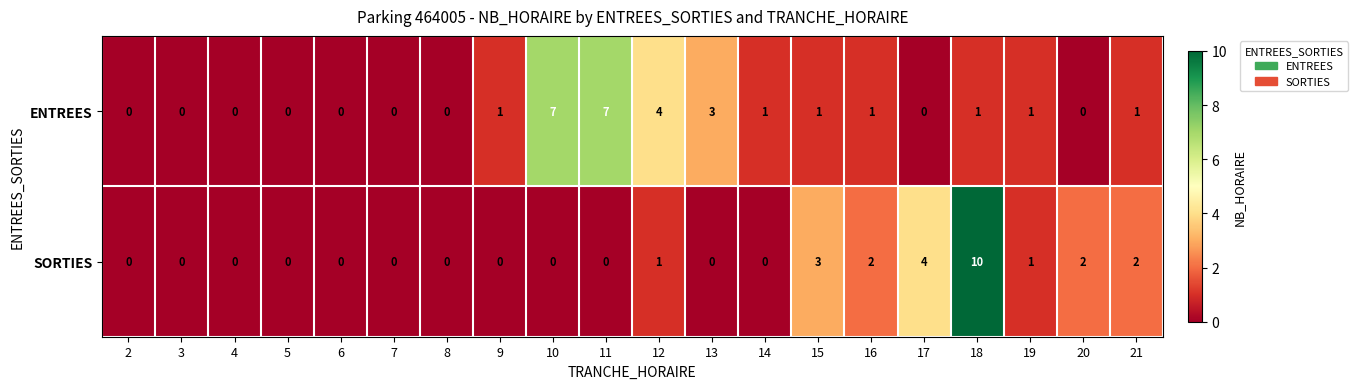

At which category is the sum across all series the highest?

18